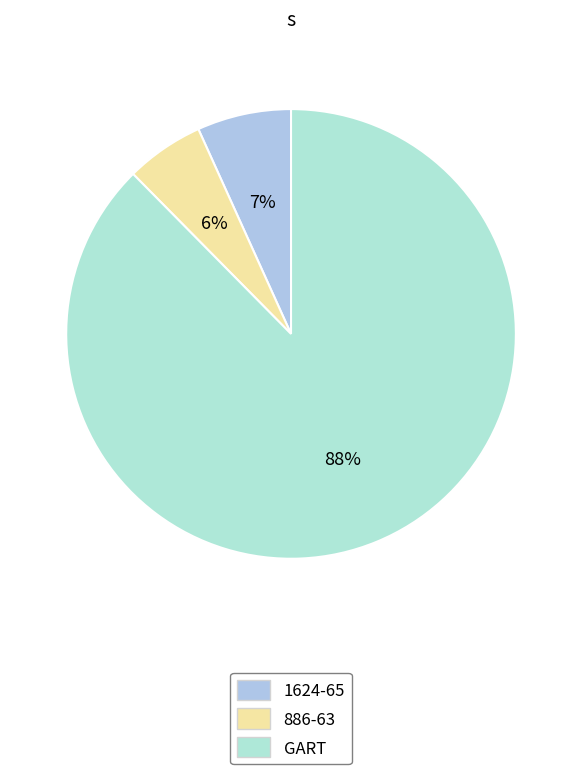

Count the number of slices in the pie.

3